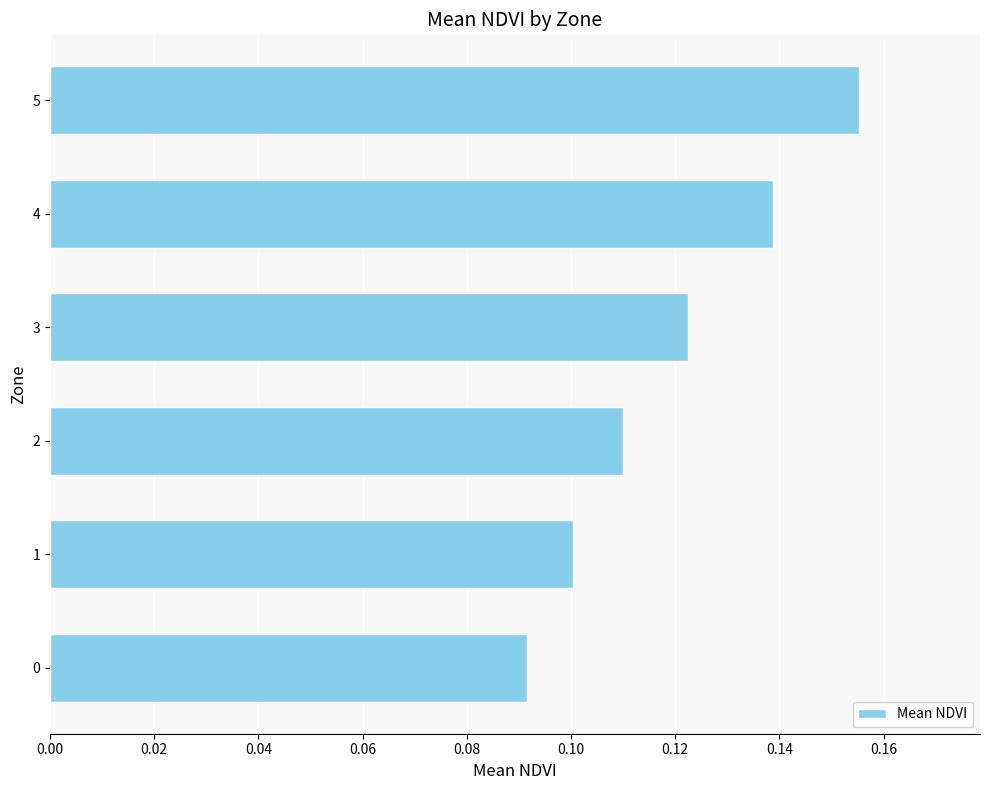

What is the sum of all values?

0.7